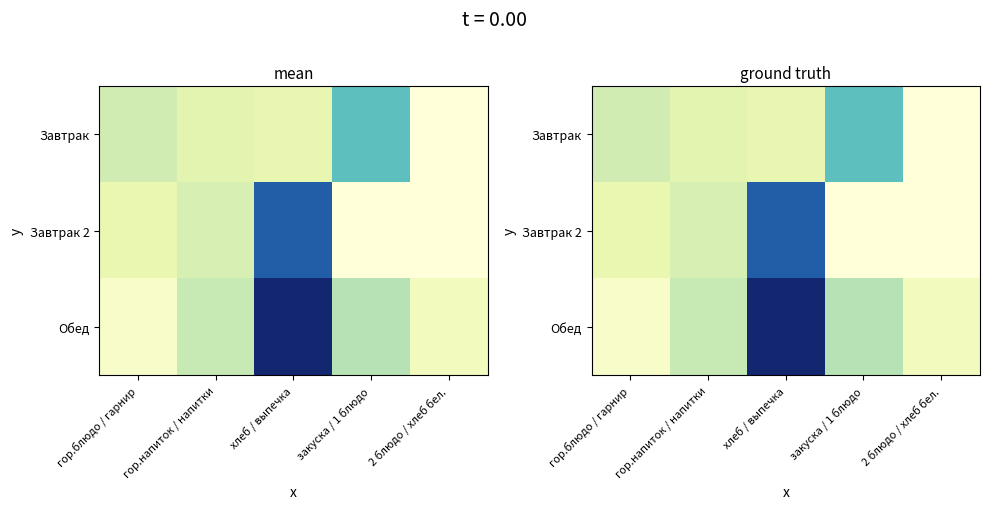

What is the difference between the highest and lowest values at гор.блюдо / гарнир?

76.0